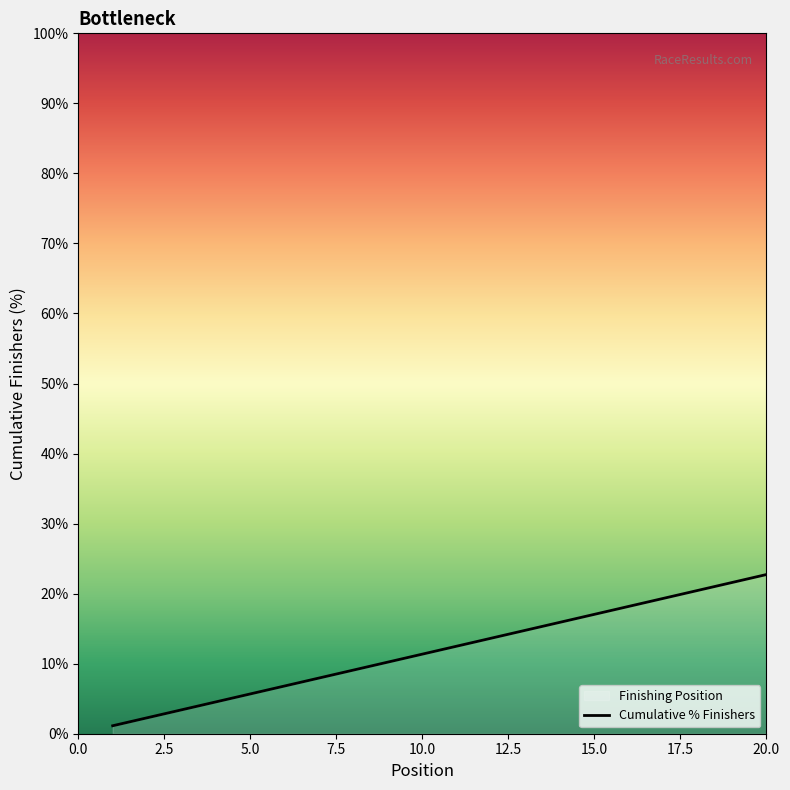

Rank the categories by value from highest to lowest.

20, 19, 18, 17, 16, 15, 14, 13, 12, 11, 10, 9, 8, 7, 6, 5, 4, 3, 2, 1